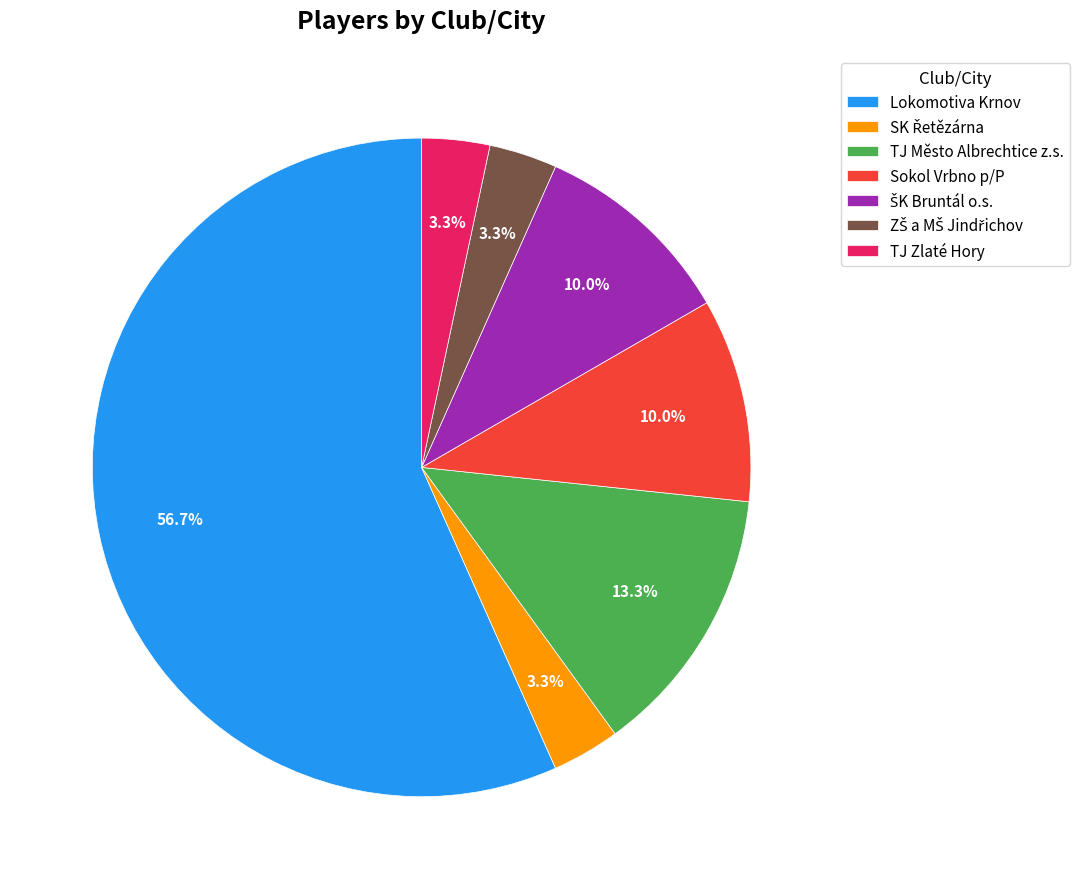

What percentage do TJ Zlaté Hory and Sokol Vrbno p/P together represent?

13.3%